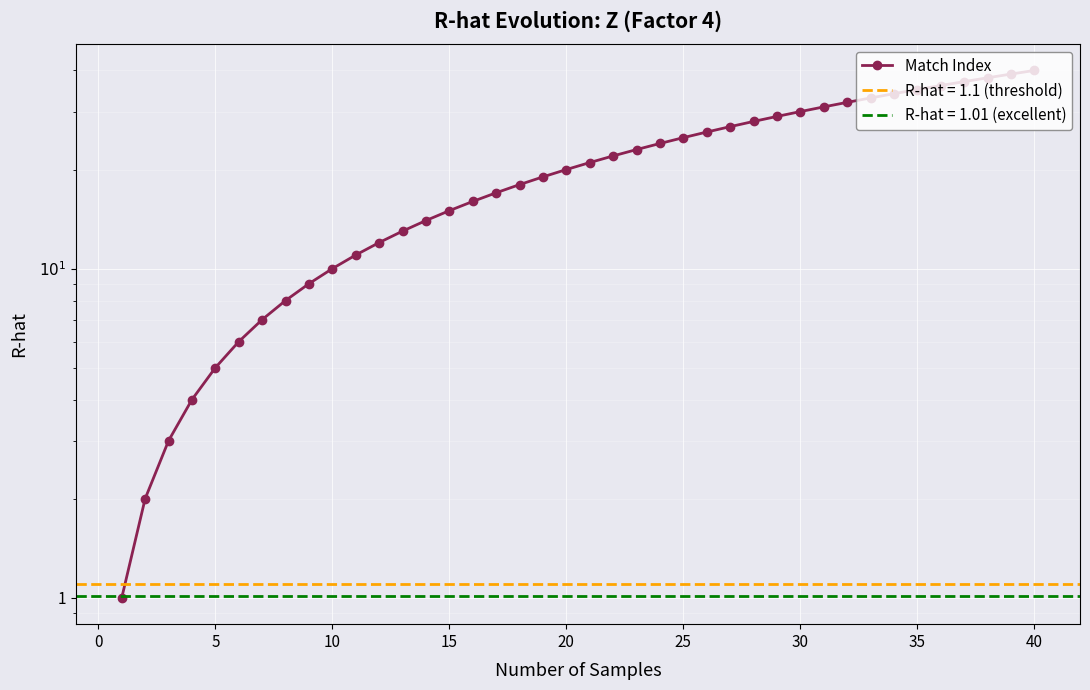

What is the difference between the values at 34 and 30?

4